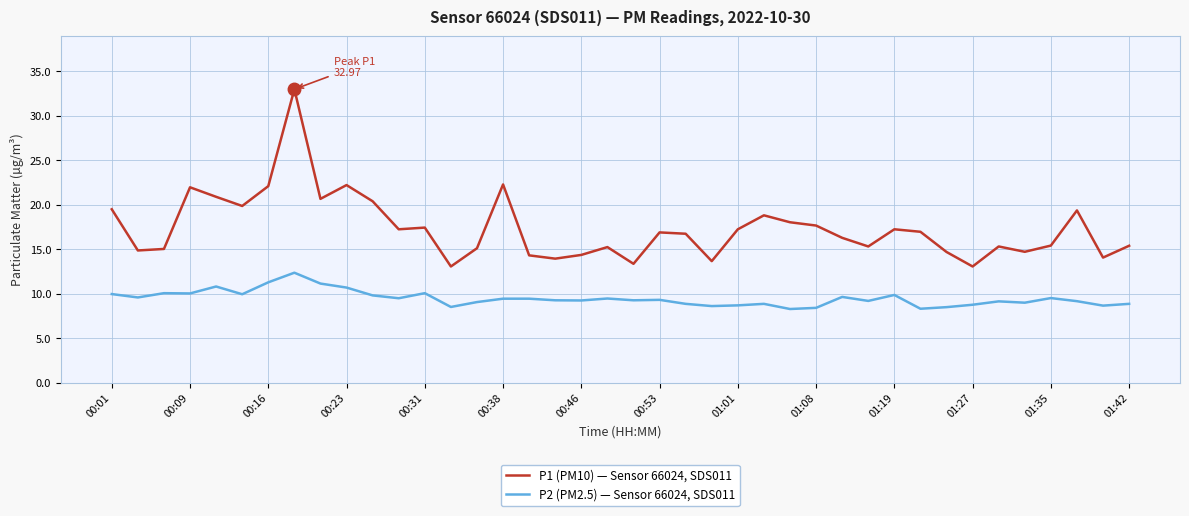

Rank the series by their average value, from lowest to highest.

P2 (PM2.5) — Sensor 66024, SDS011, P1 (PM10) — Sensor 66024, SDS011